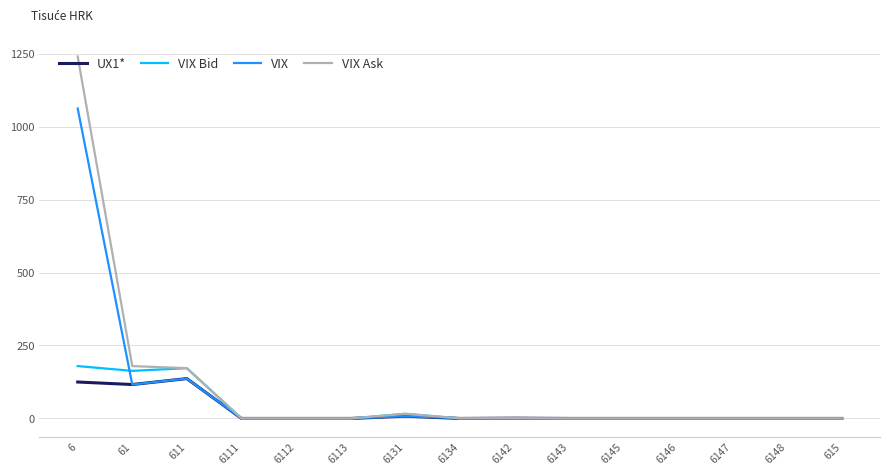

What is the maximum value for UX1*?

136.6